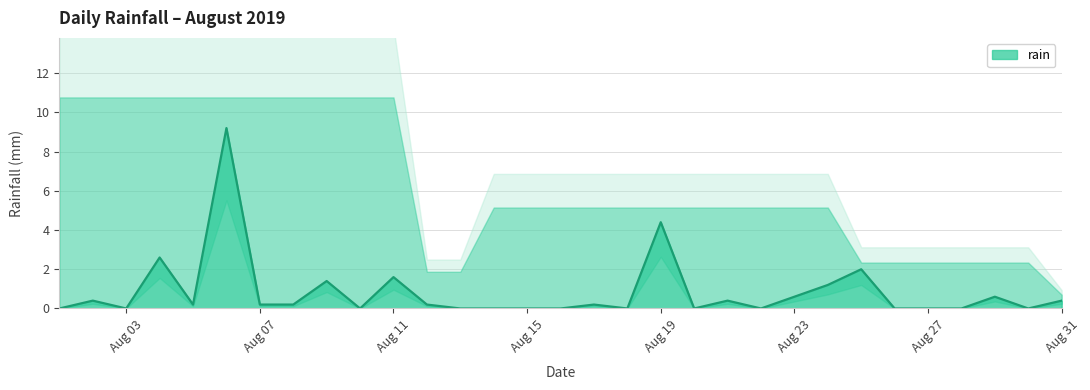

Which has a higher value, 2019-08-10 or 2019-08-08?

2019-08-08